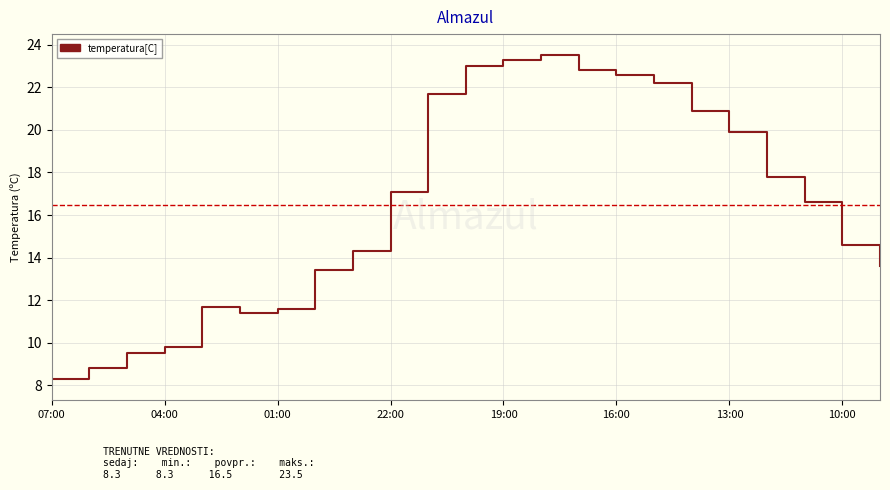

The value at 8 is 14.3. True or false?

True